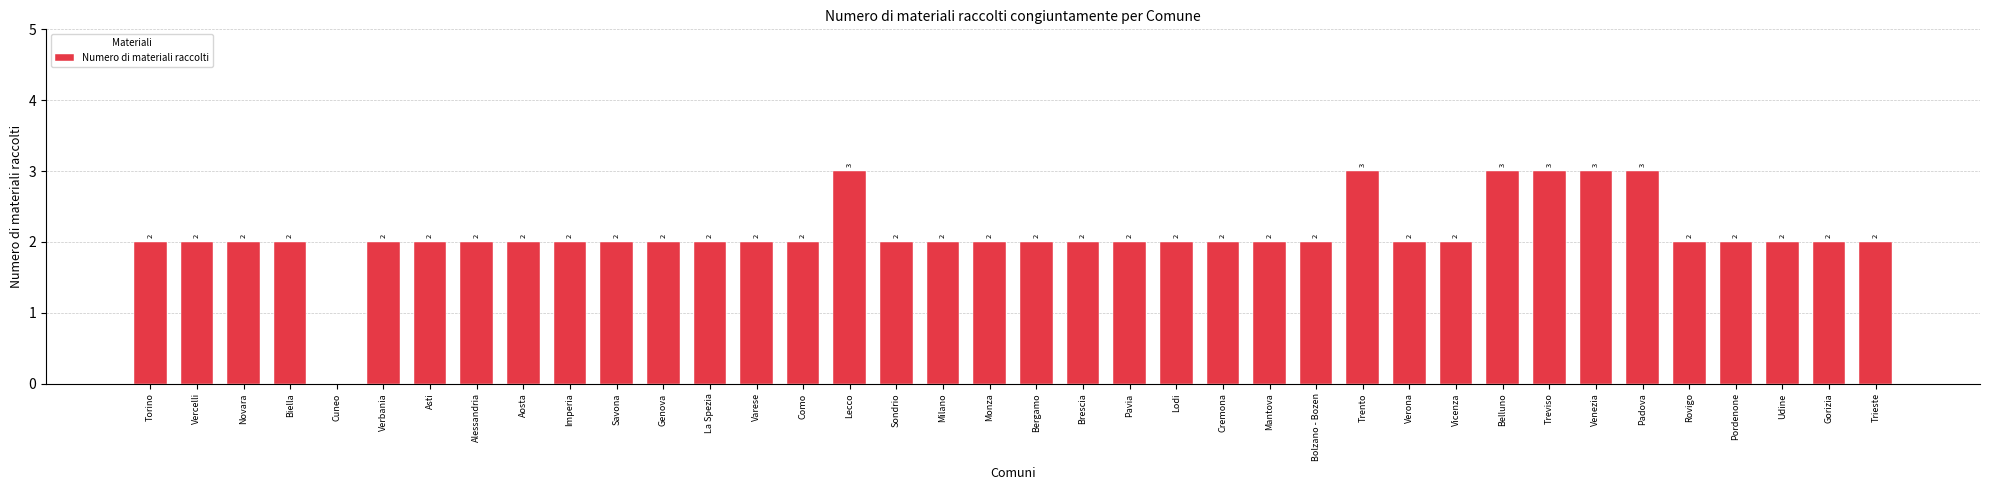

The value at Vercelli is 2. True or false?

True